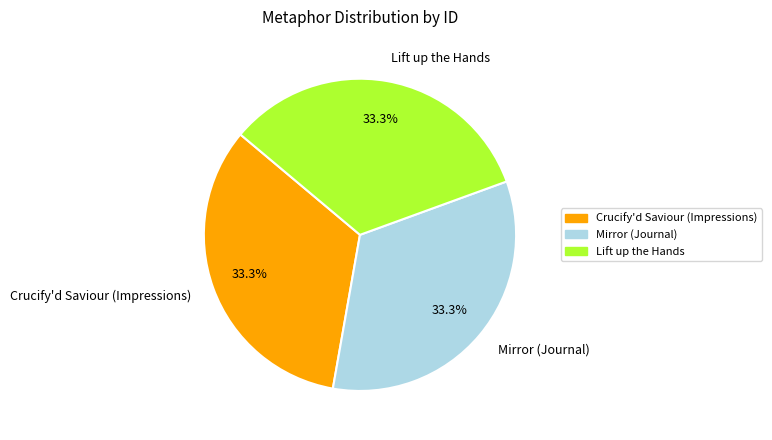

Is there a majority slice in this chart?

No